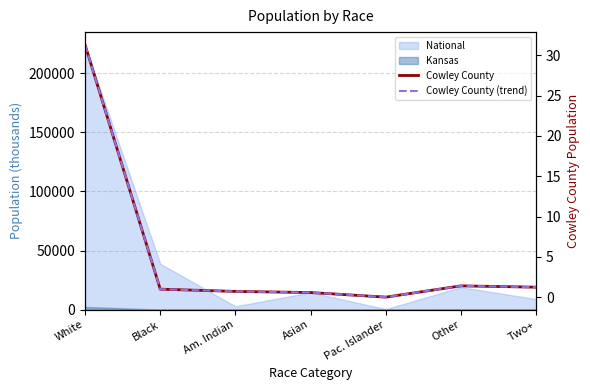

What is the sum of all Cowley County values?

36.3